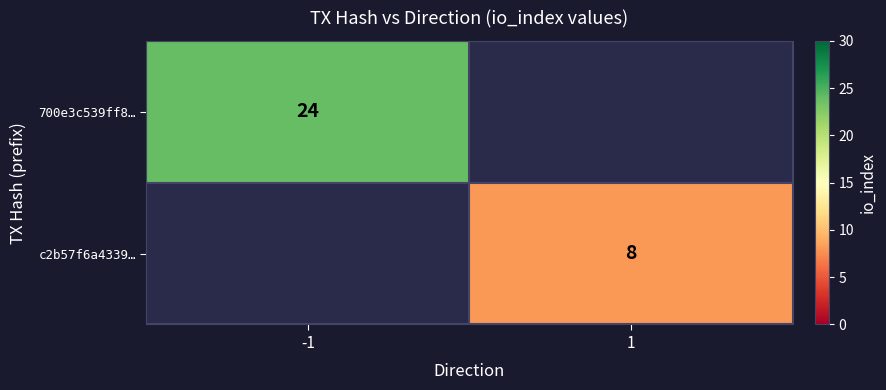

The value of 700e3c539ff8… at -1 is 9. True or false?

False